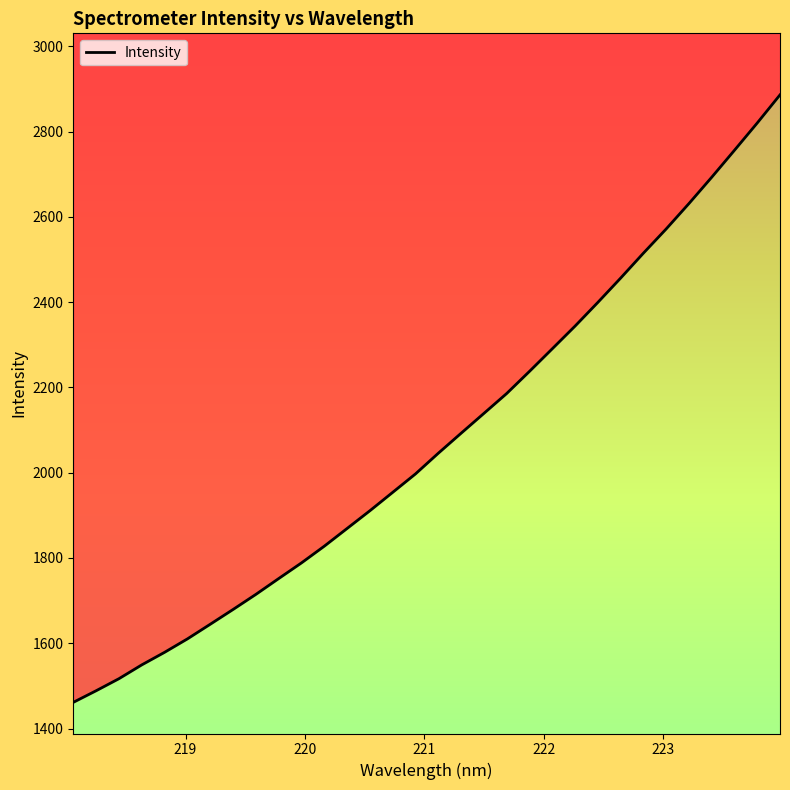

List the labels in order of value, smallest first.

218.0596, 218.2508, 218.442, 218.6332, 218.8244, 219.0156, 219.2067, 219.3979, 219.589, 219.7801, 219.9712, 220.1623, 220.3533, 220.5444, 220.7354, 220.9264, 221.1174, 221.3083, 221.4993, 221.6902, 221.8812, 222.0721, 222.263, 222.4538, 222.6447, 222.8355, 223.0264, 223.2172, 223.408, 223.5987, 223.7895, 223.9802